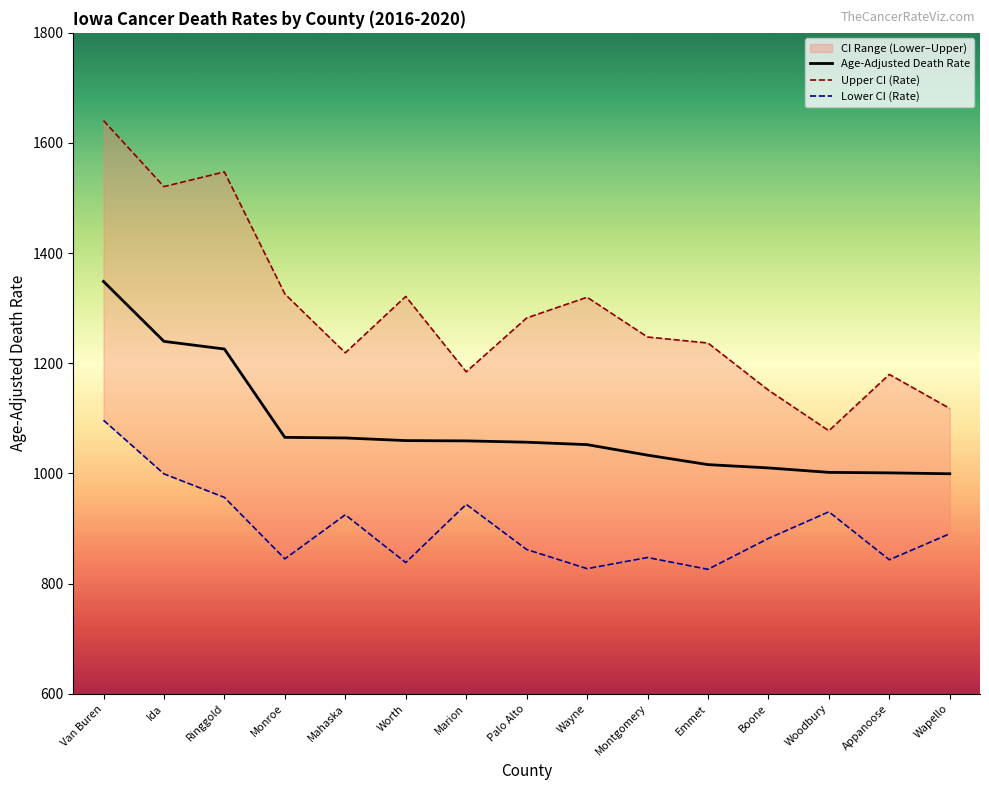

What is the minimum value for Age-Adjusted Death Rate?

999.4